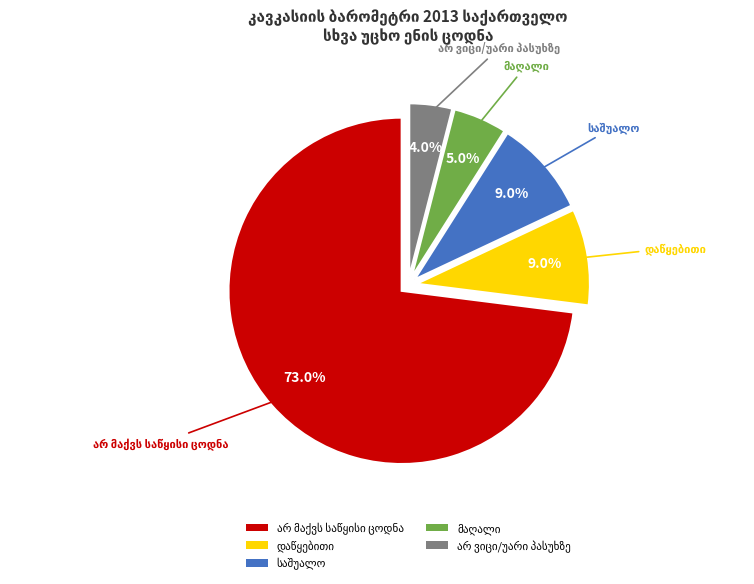

Count the number of slices in the pie.

5